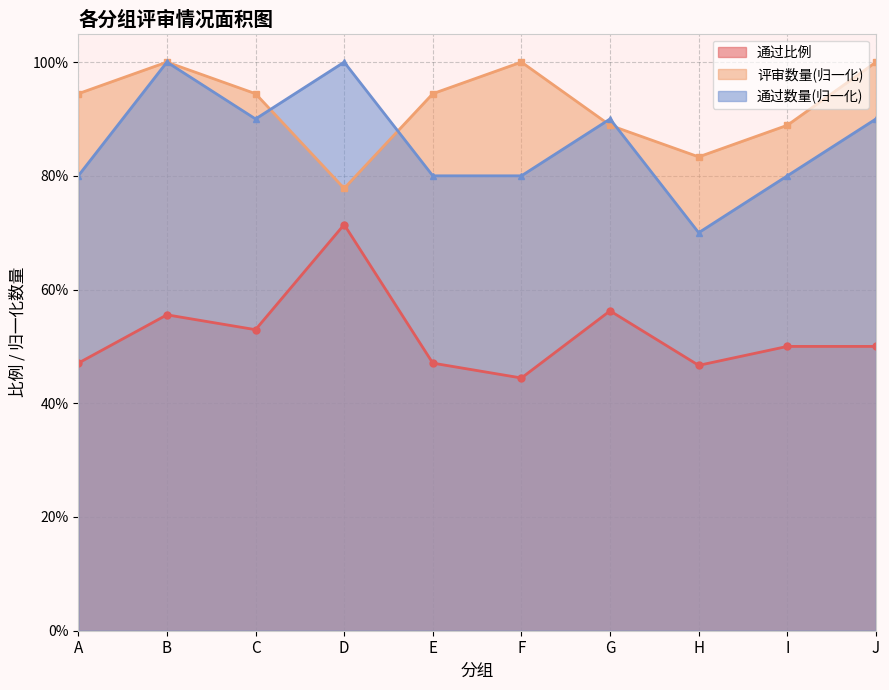

True or false: 通过数量 has more than 1 points higher than both neighbors.

True